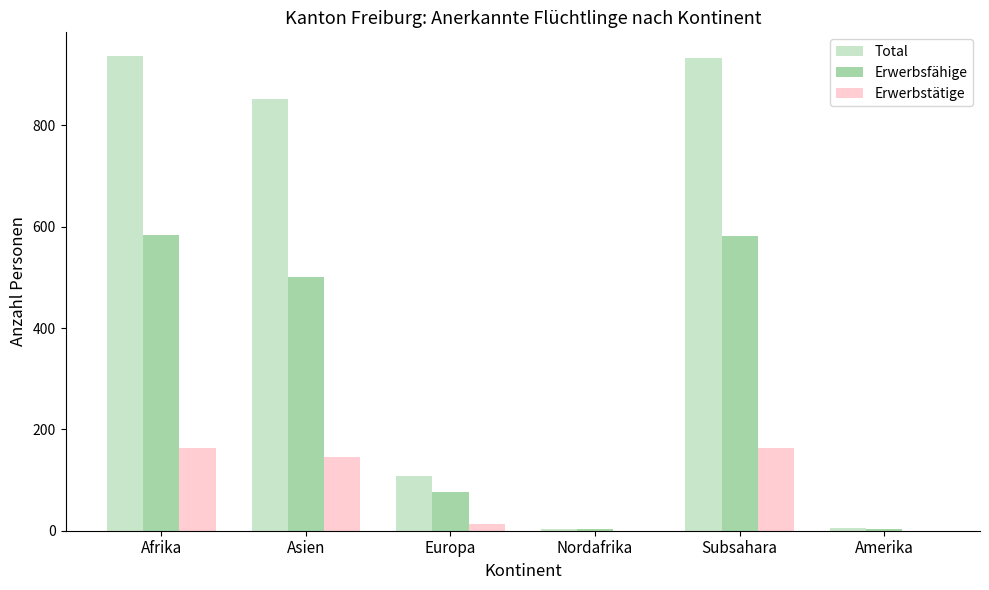

What is the total value across all series at Afrika?

1684